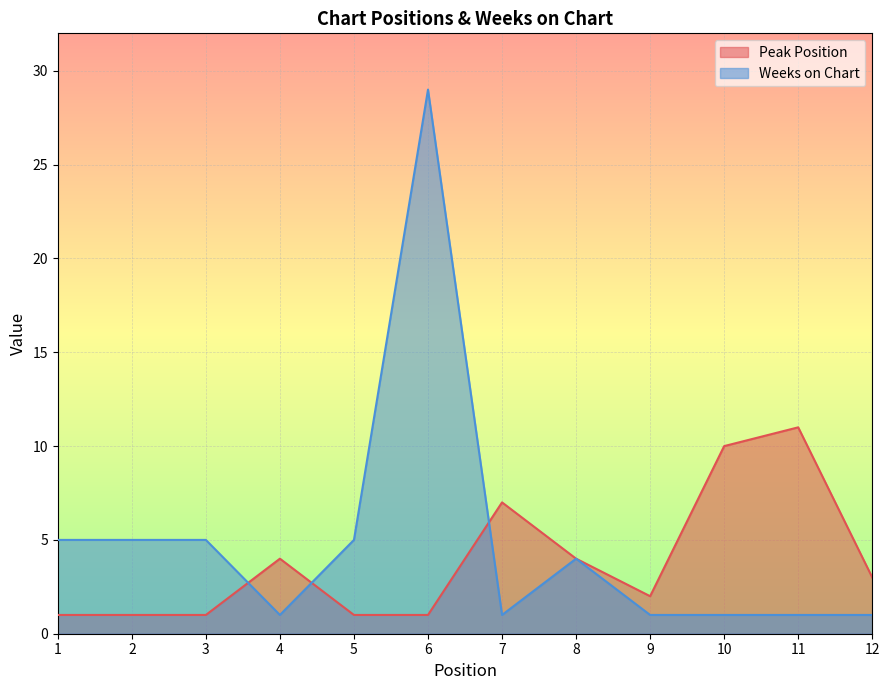

How many data points in Weeks on Chart are less than 4?

6